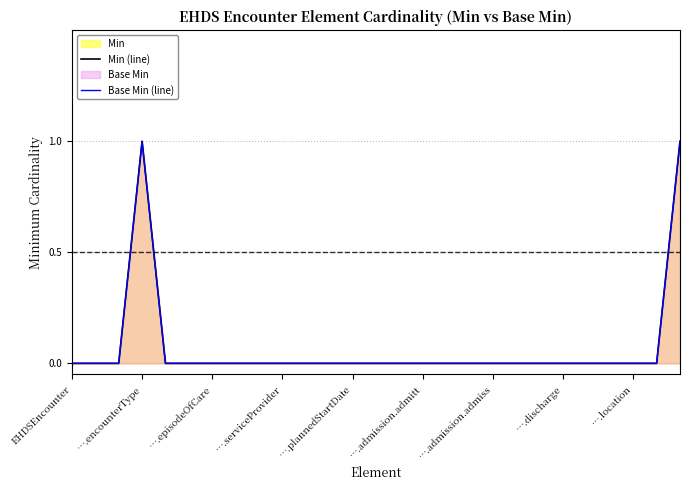

At ….episodeOfCare, list the series in order from smallest to largest.

Min (line), Base Min (line)